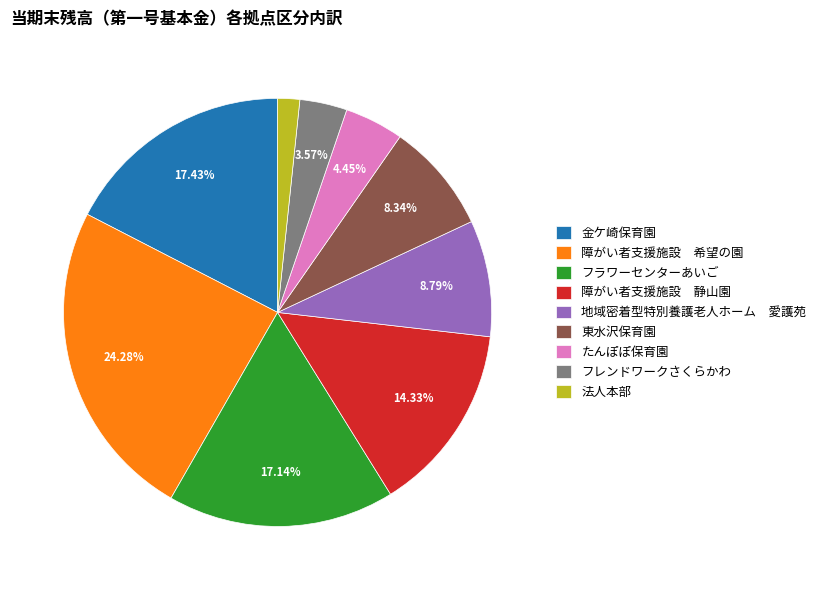

What percentage is the 東水沢保育園 slice, to the nearest percent?

8%